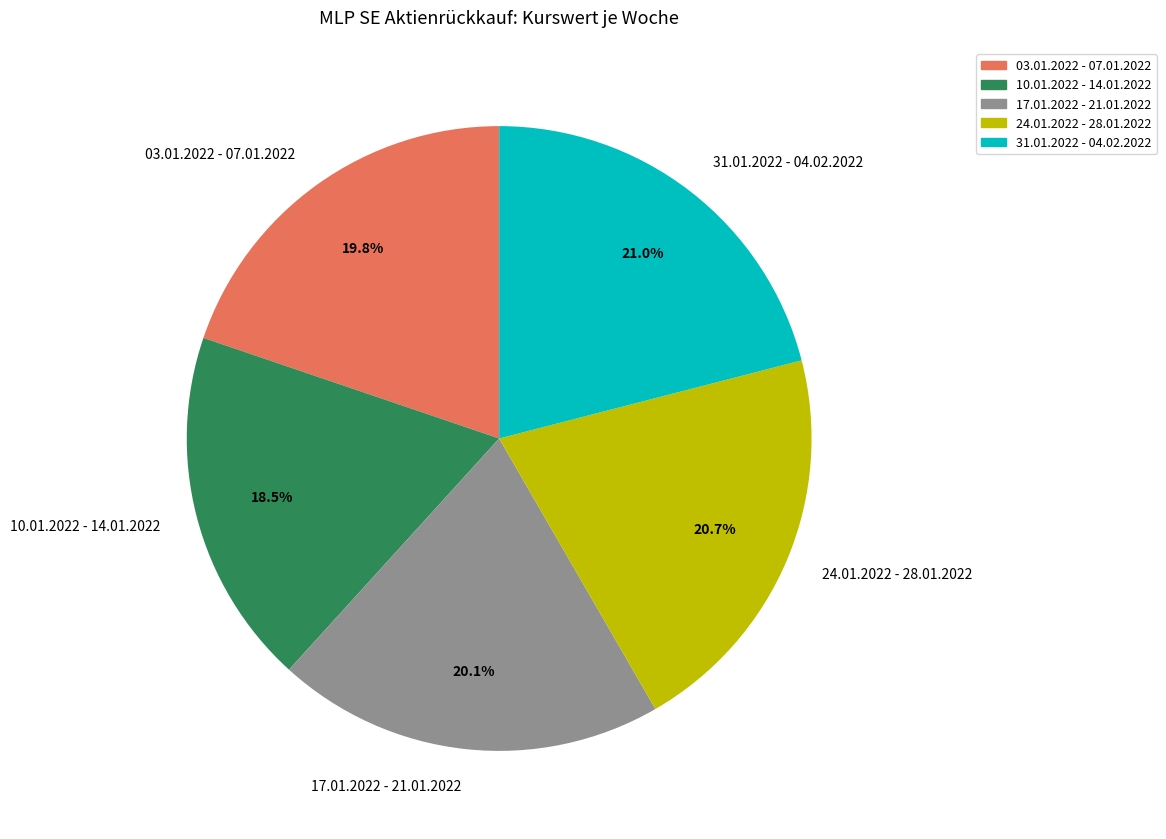

How many slices are in this pie chart?

5